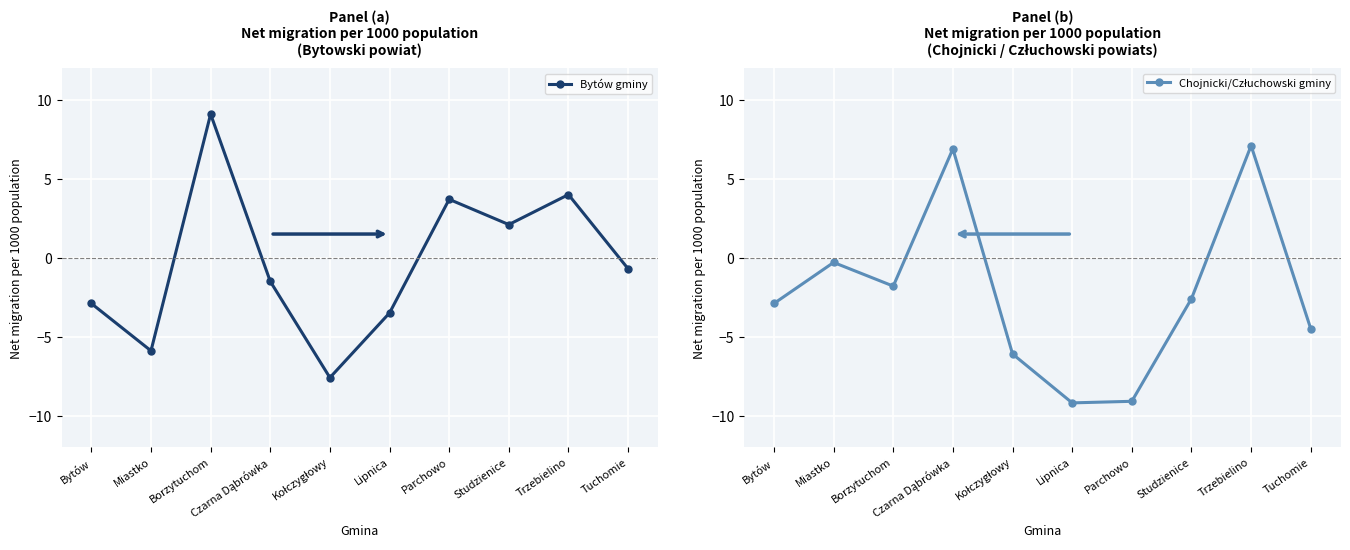

What is the label of the 6th point from the left?

Lipnica